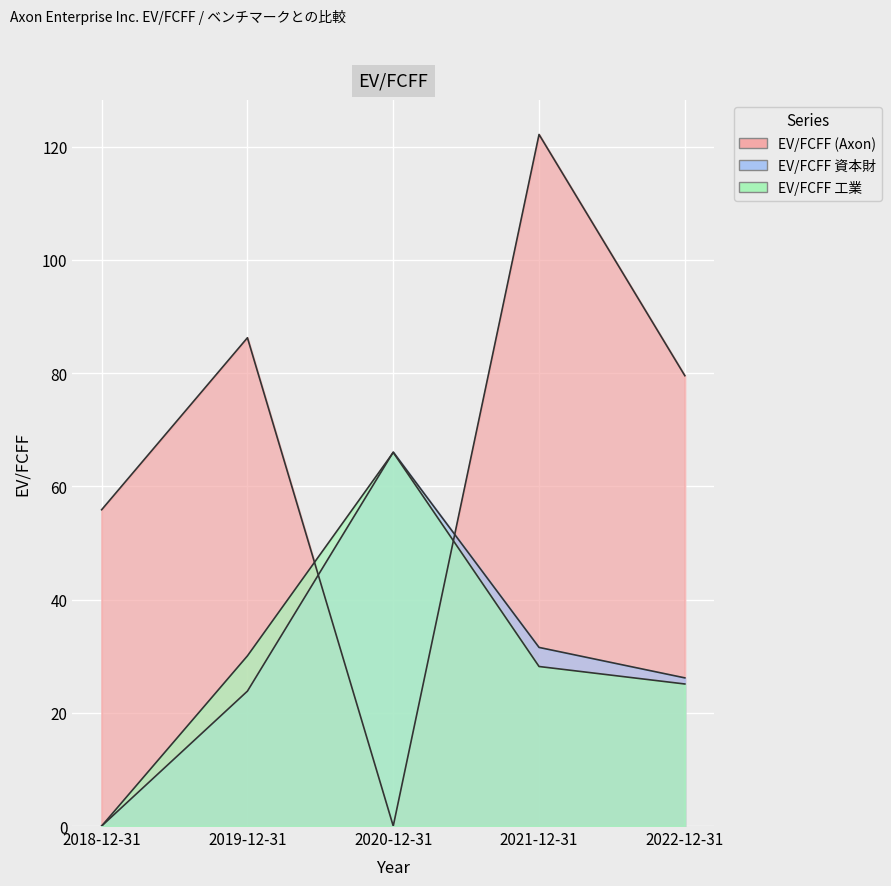

The EV/FCFF (Axon) series shows 21.9 at 2019-12-31. True or false?

False